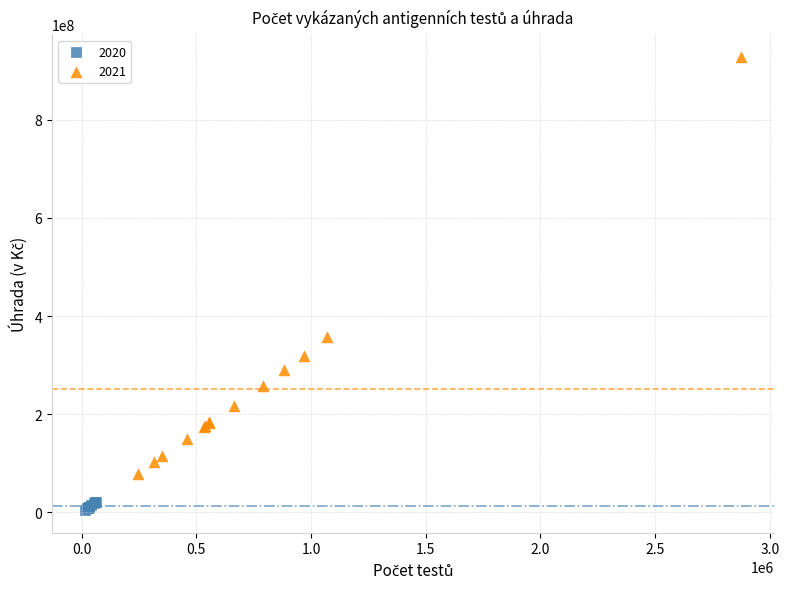

Which series has the widest spread of Y values?

2021